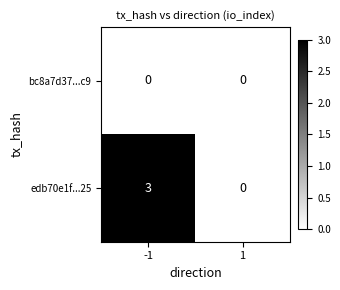

What value does the edb70e1f...25 series have at -1?

3